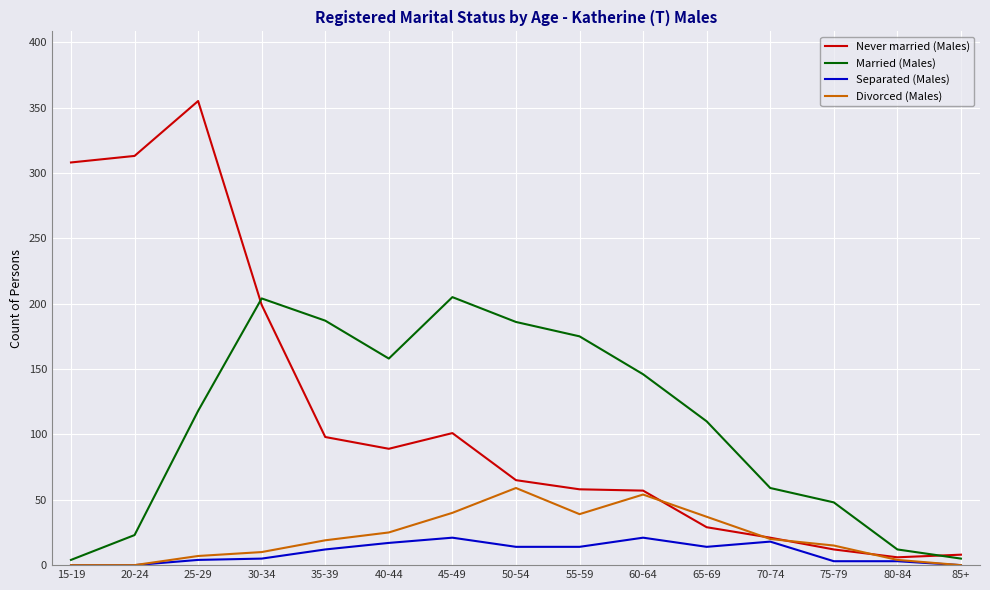

List the series in order of their peak value, highest first.

Never married (Males), Married (Males), Divorced (Males), Separated (Males)